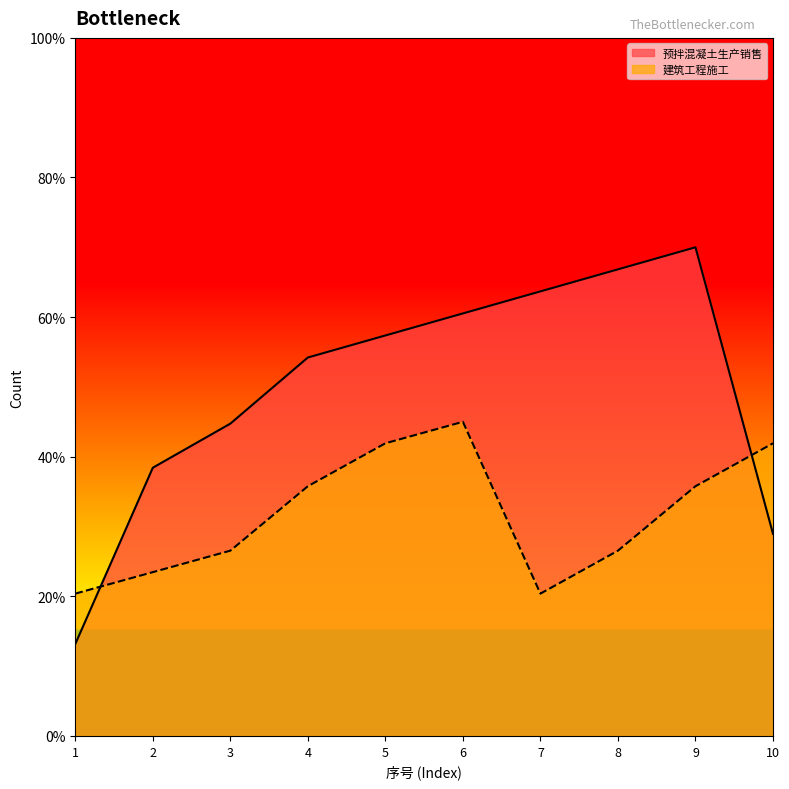

List the series in order of their peak value, lowest first.

建筑工程施工, 预拌混凝土生产销售